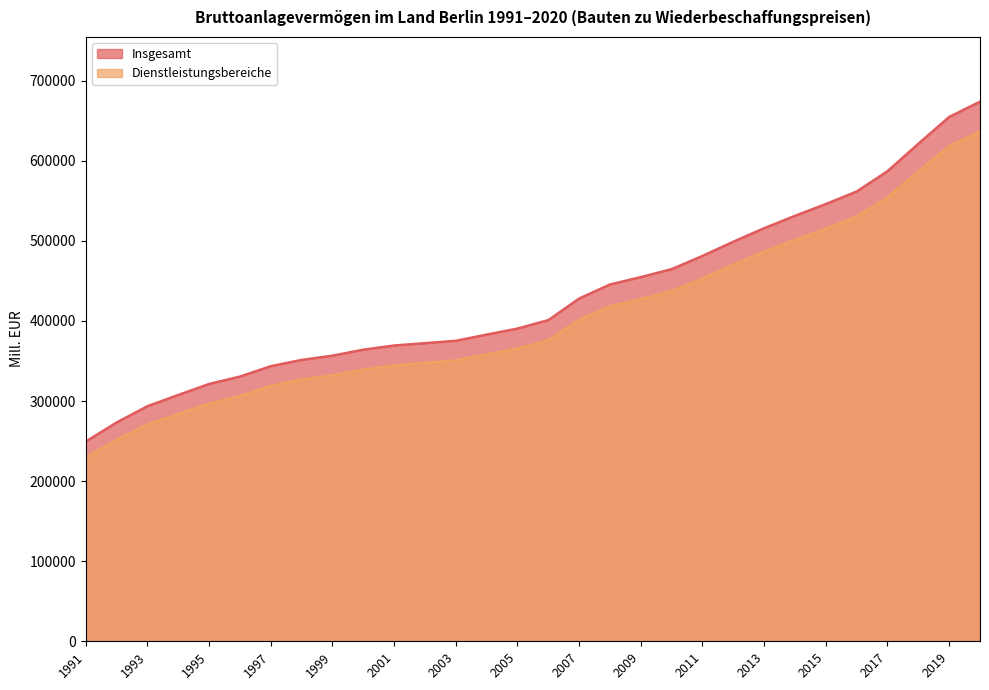

The Insgesamt series shows 586918.2 at 2017. True or false?

True